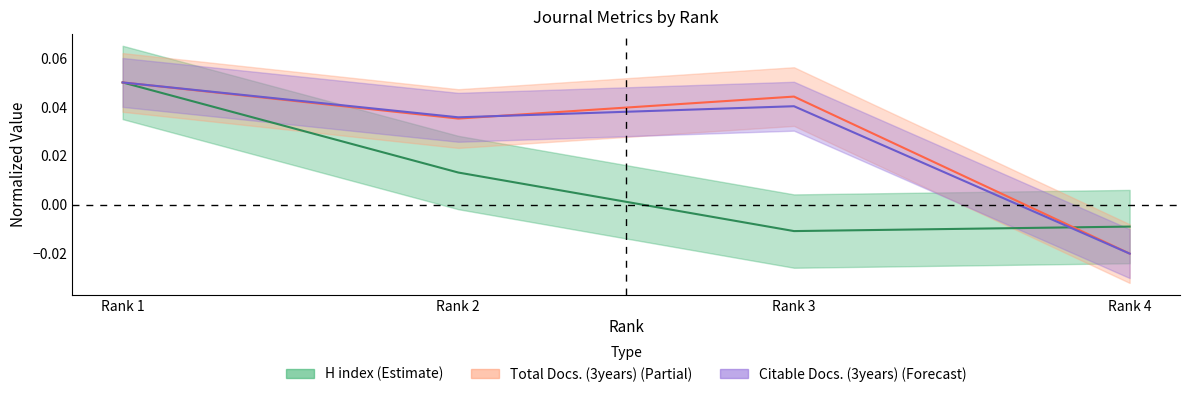

True or false: Total Docs. (3years) has more than 1 interior local peaks.

False